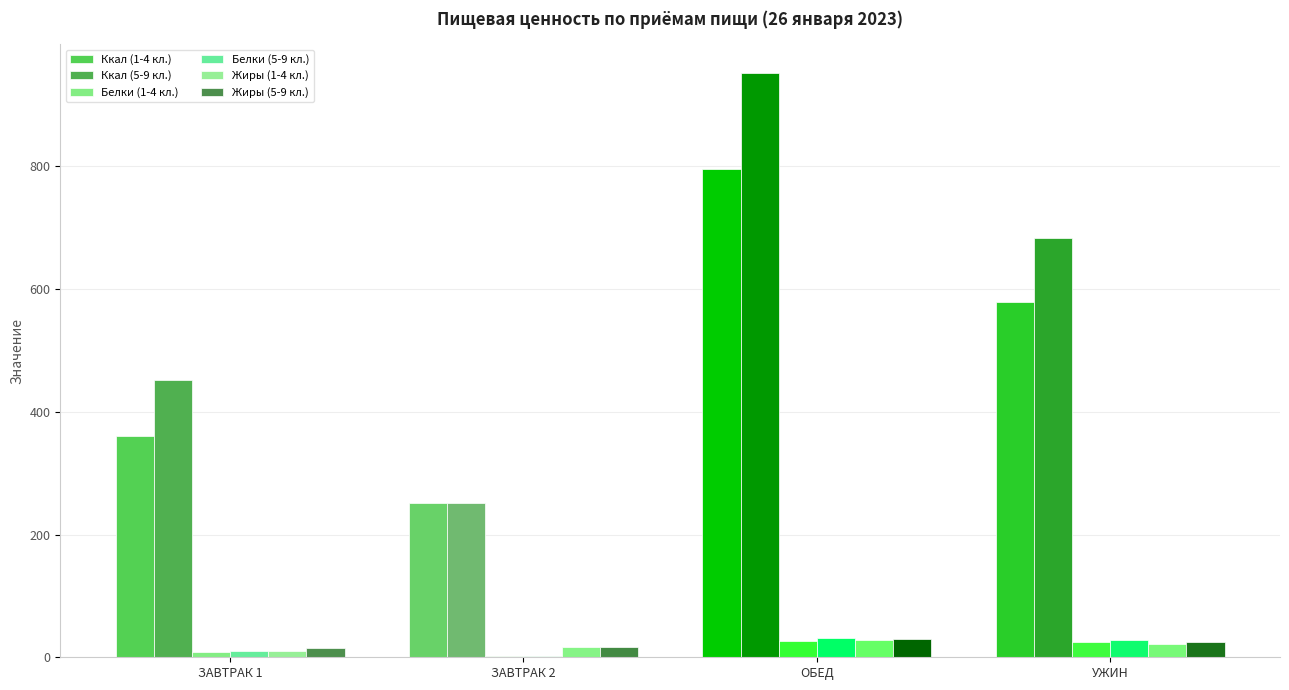

How many values in the Жиры (1-4 кл.) series exceed 21?

2